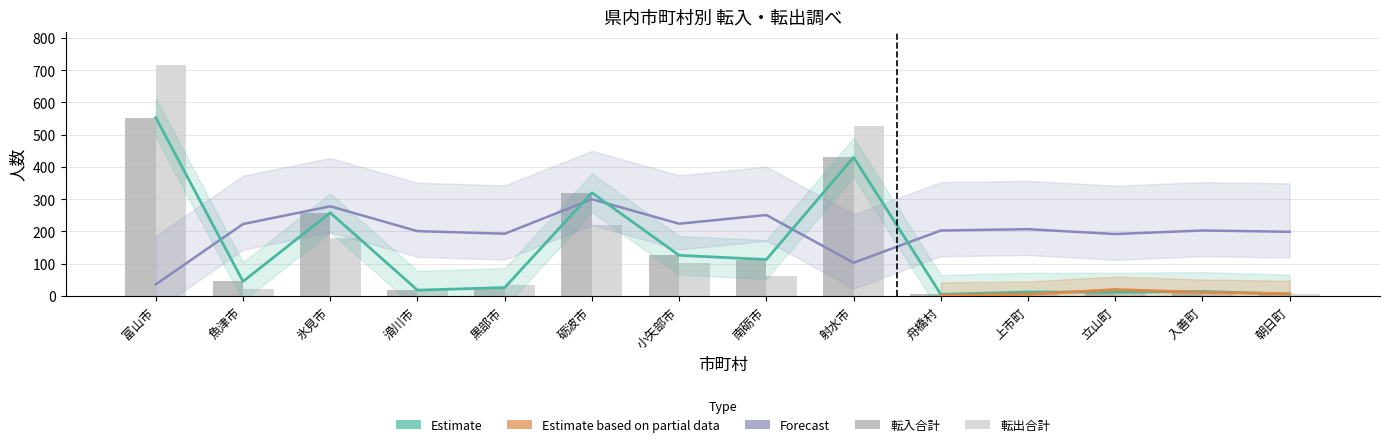

At which category does the chart reach its minimum across all series?

舟橋村